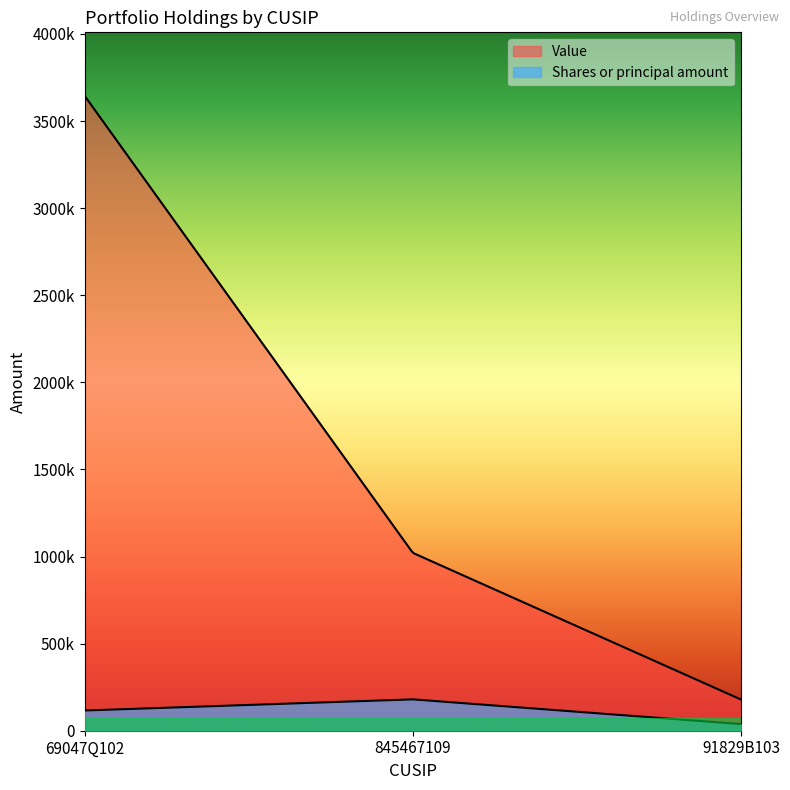

What is the value of the Shares or principal amount point at the 2nd from the left?

180000